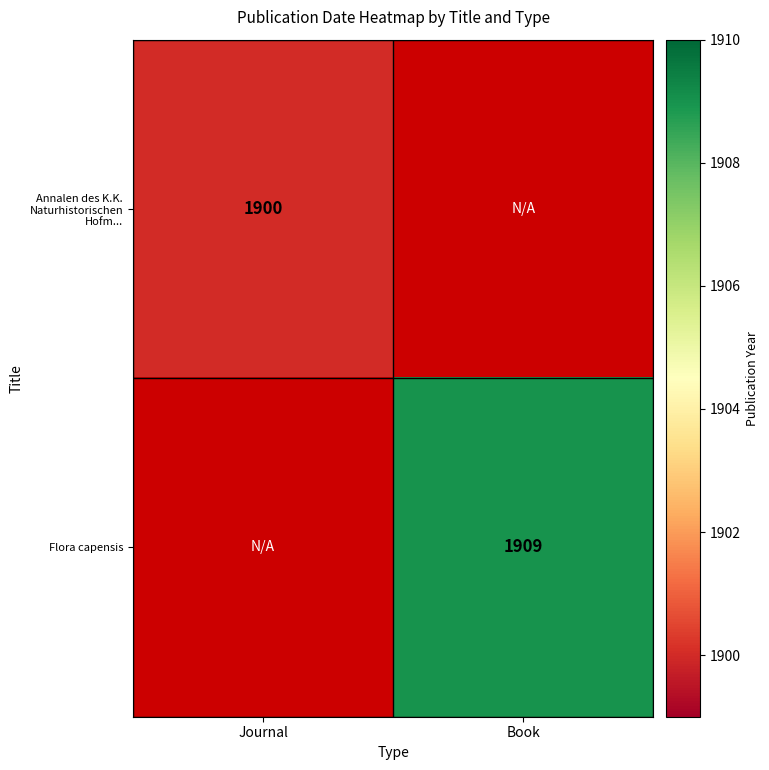

The Flora capensis series shows 1909 at Book. True or false?

True